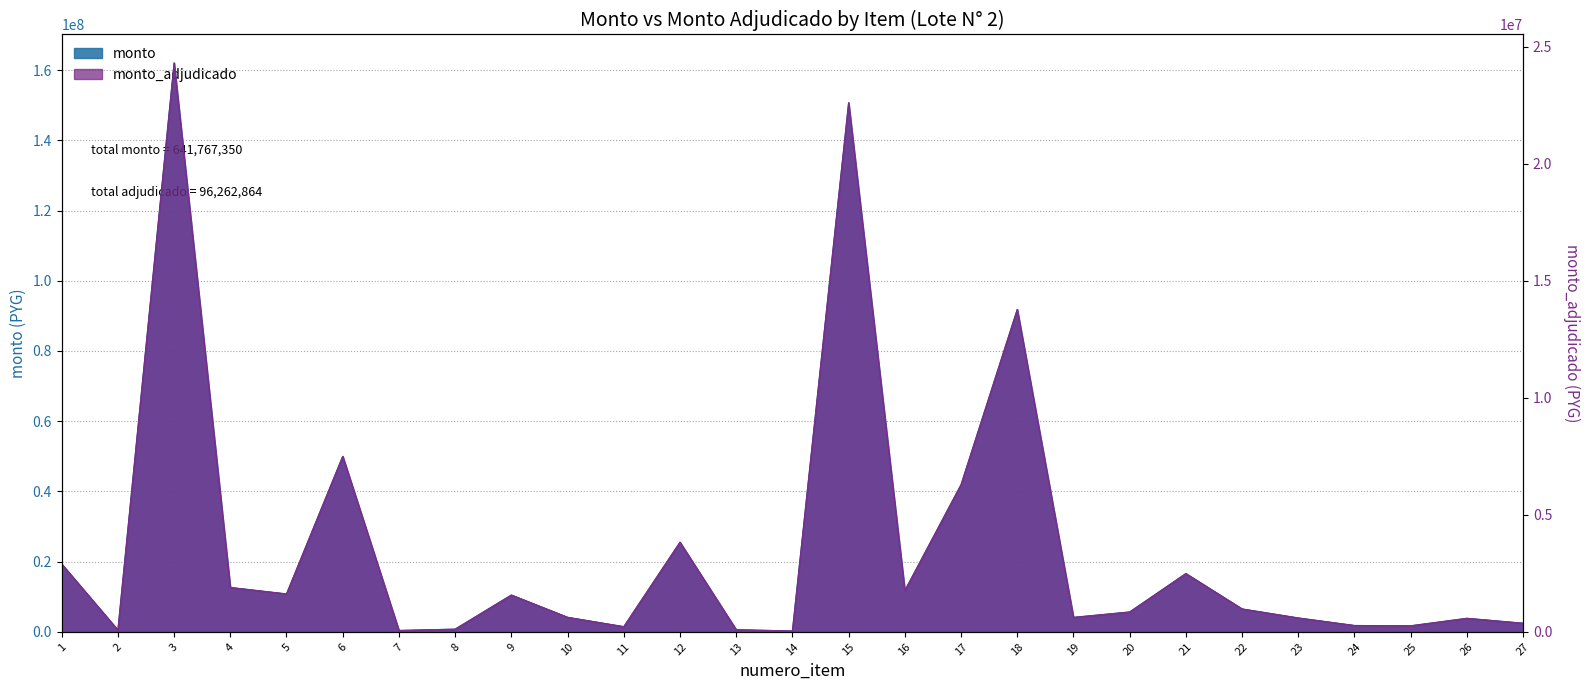

What is the total value across all series at 10?

4758258